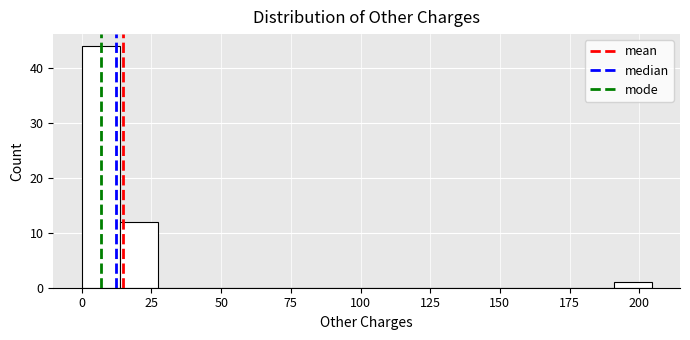

Around what value on the x-axis is the tallest bar? Give the approximate position of its centre, as read against the axis.

5